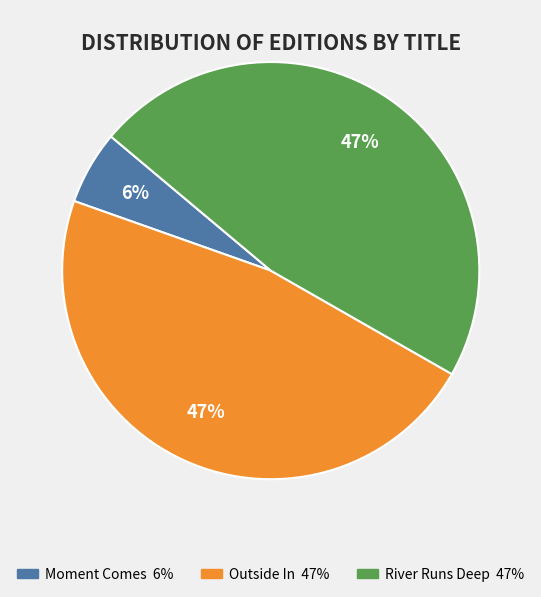

Is there a majority slice in this chart?

No